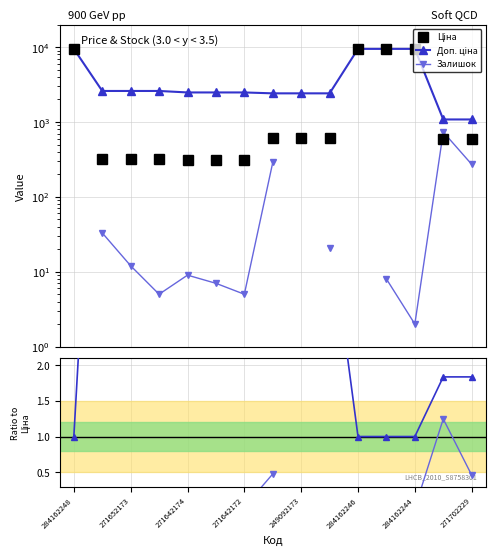

What is the greatest value displayed?

9480.1